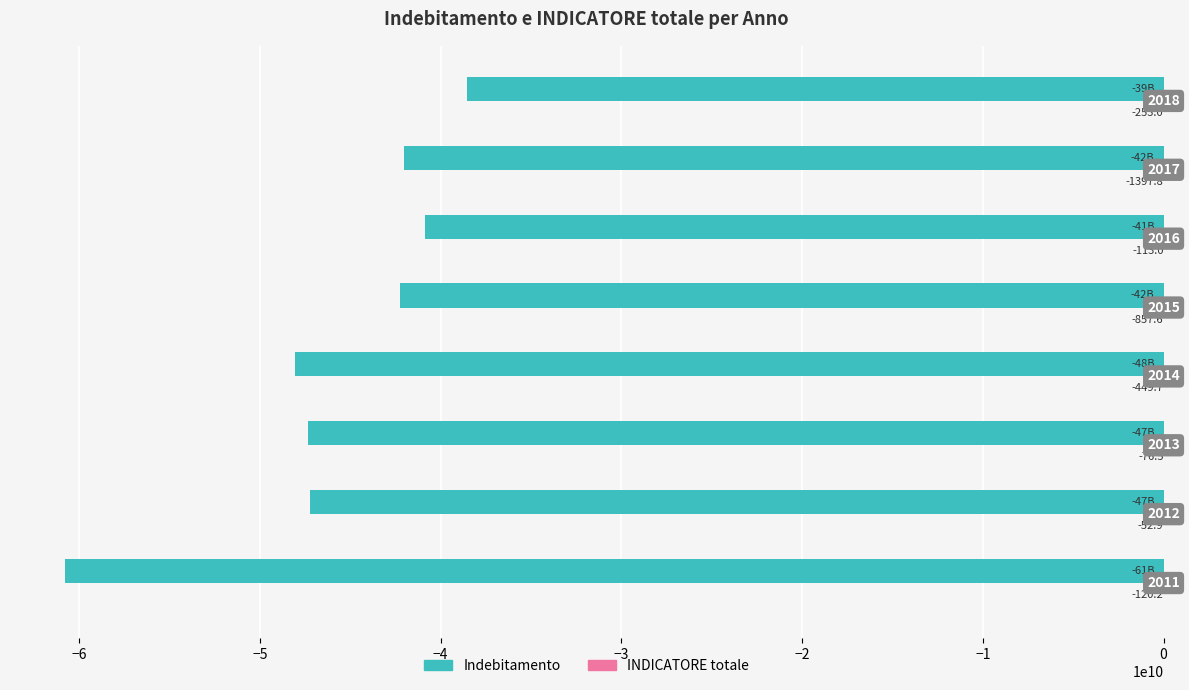

What is the maximum value shown in the chart?

-52.9